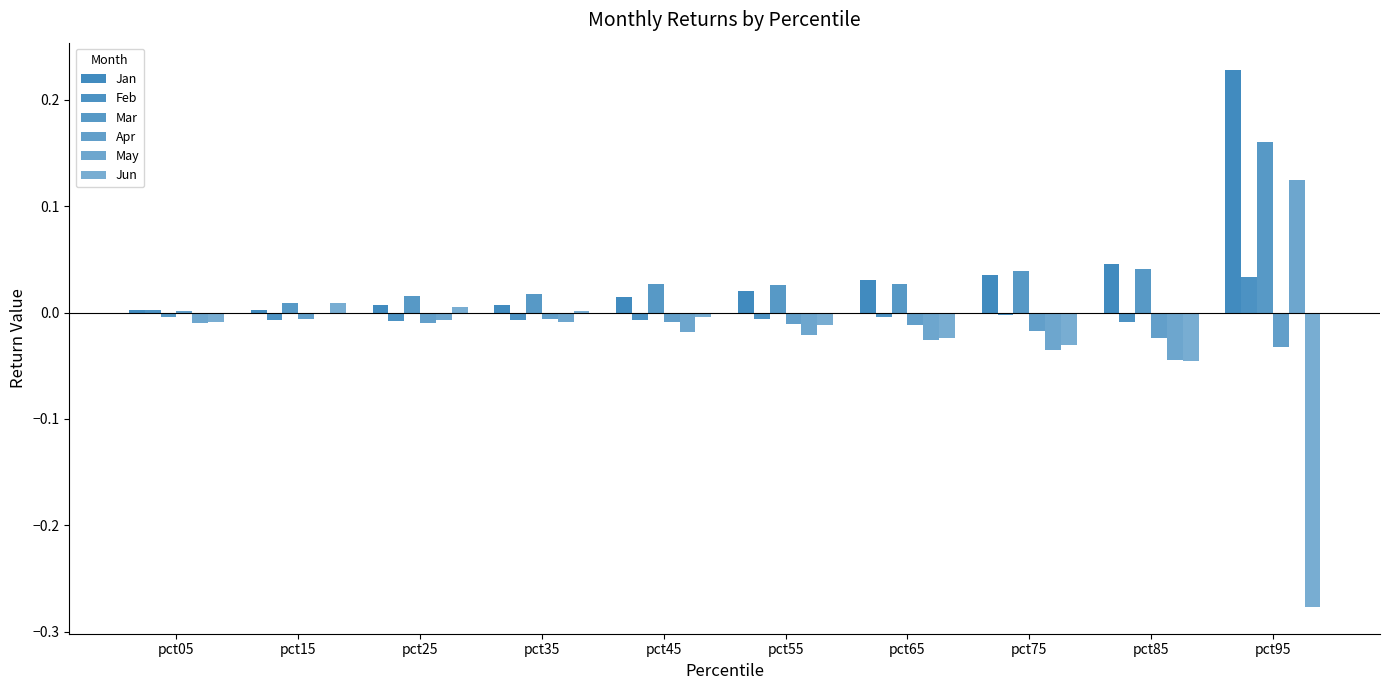

At which label does Feb reach its peak?

pct95